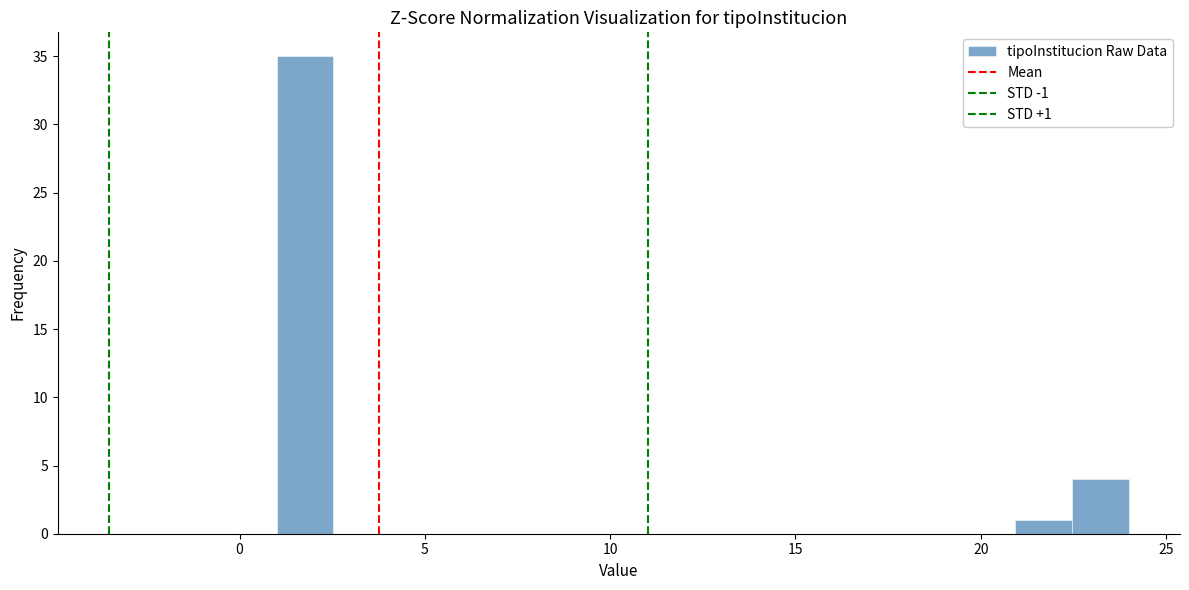

Read against the x-axis, roughly where is the centre of the tallest bar?

2.0